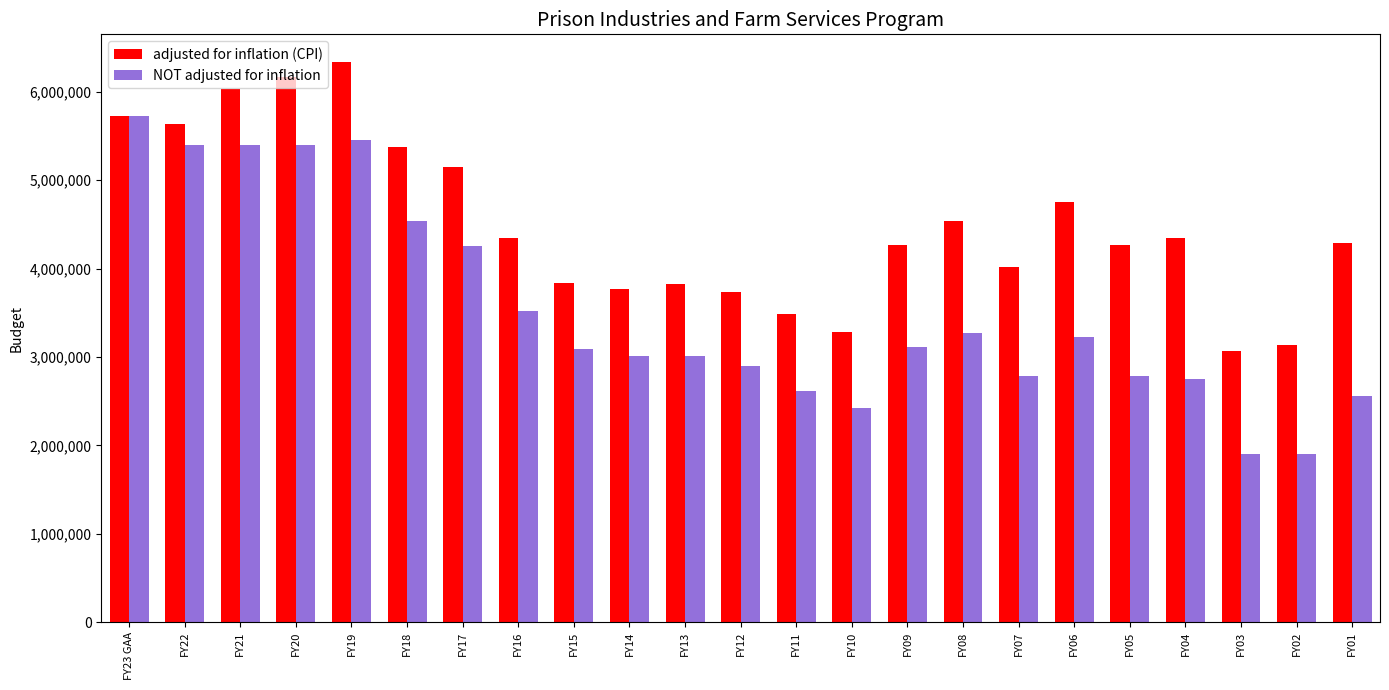

What position from the left is FY17?

7